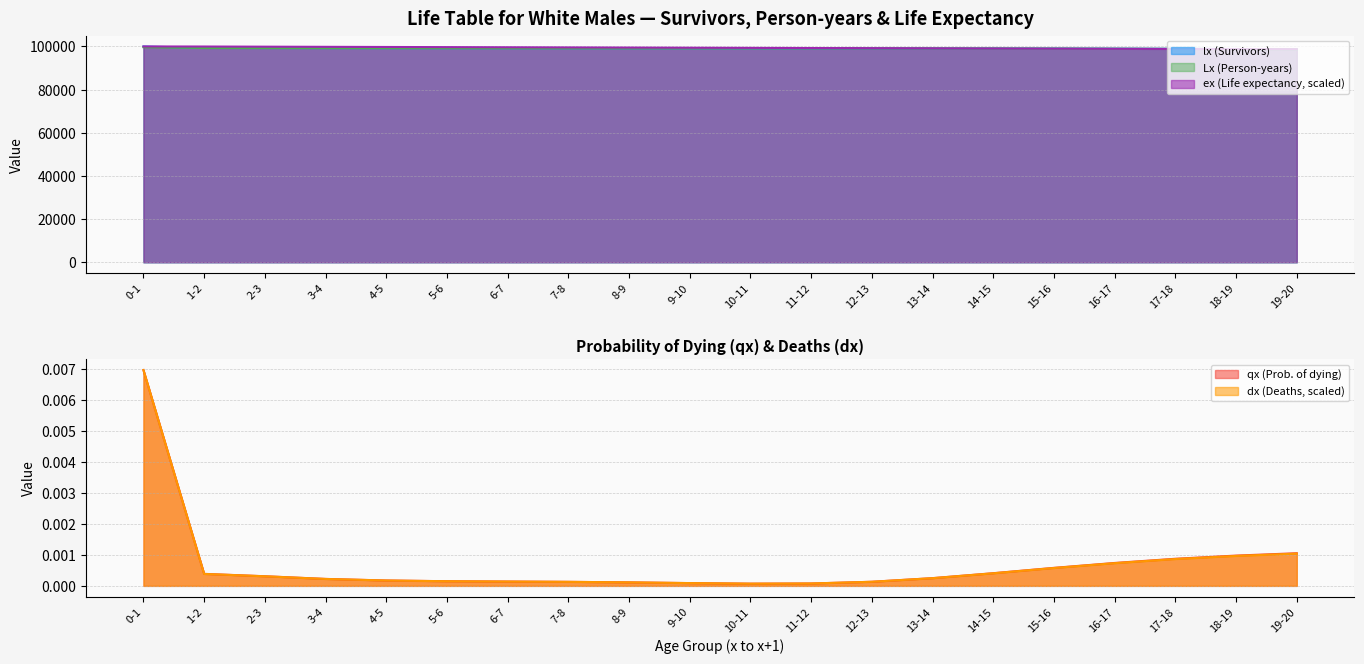

Reading right to left, what are all the values shown in this chart?

qx (Prob. of dying): 0.0	0.0	0.0	0.0	0.0	0.0	0.0	0.0	0.0	0.0	0.0	0.0	0.0	0.0	0.0	0.0	0.0	0.0	0.0	0.0
lx (Survivors): 98724.4	98821.1	98907.7	98980.9	99038.6	99079.2	99104.0	99117.1	99124.7	99131.8	99140.7	99152.0	99164.9	99178.8	99193.7	99211.0	99233.2	99264.1	99302.7	100000.0
dx (Deaths): 0.0	0.0	0.0	0.0	0.0	0.0	0.0	0.0	0.0	0.0	0.0	0.0	0.0	0.0	0.0	0.0	0.0	0.0	0.0	0.0
Lx (Person-years): 98672.3	98772.7	98864.4	98944.3	99009.8	99058.9	99091.6	99110.5	99120.9	99128.3	99136.3	99146.3	99158.4	99171.8	99186.2	99202.3	99222.1	99248.7	99283.4	99651.3
ex (Life expectancy): 98724.4	98790.8	98857.7	98925.0	98993.0	99061.7	99131.0	99200.9	99271.0	99341.1	99411.2	99481.1	99550.9	99620.7	99690.4	99760.0	99829.3	99898.1	99966.6	100000.0